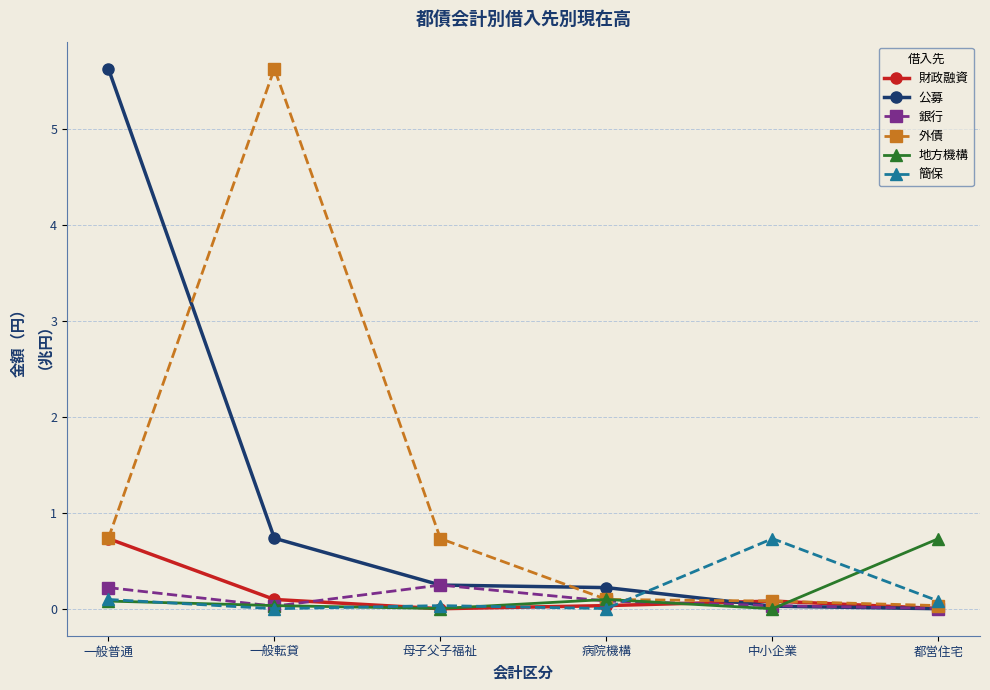

What is the label of the 4th point from the right?

母子父子福祉